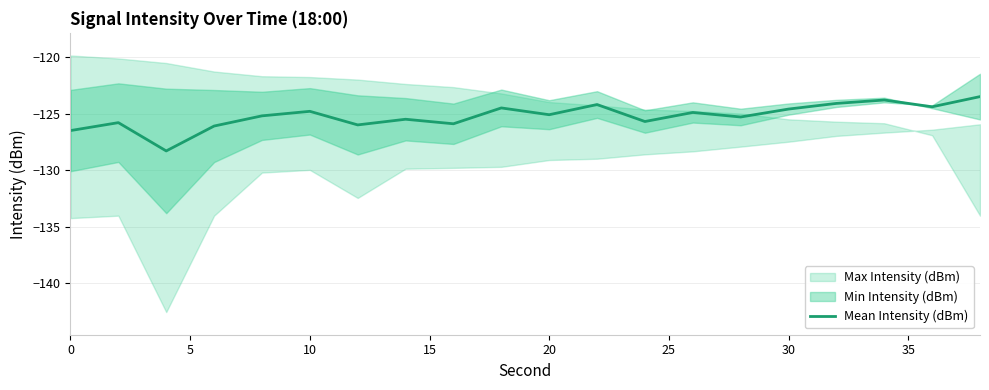

Reading right to left, extract all data points from this chart.

-123.5	-124.4	-123.8	-124.1	-124.6	-125.3	-124.9	-125.7	-124.2	-125.1	-124.5	-125.9	-125.5	-126.0	-124.8	-125.2	-126.1	-128.3	-125.8	-126.5